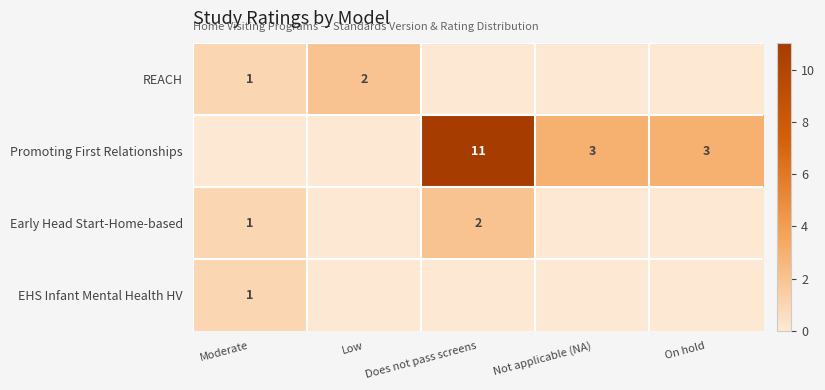

Is the value of Promoting First Relationships at On hold greater than the value of EHS Infant Mental Health HV at Moderate?

Yes